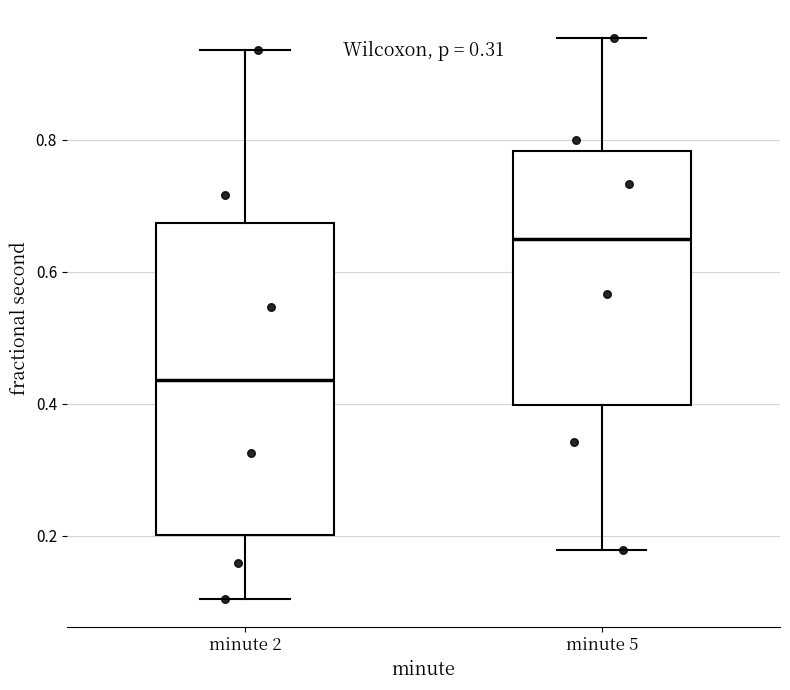

Which box's median line is the highest?

minute 5